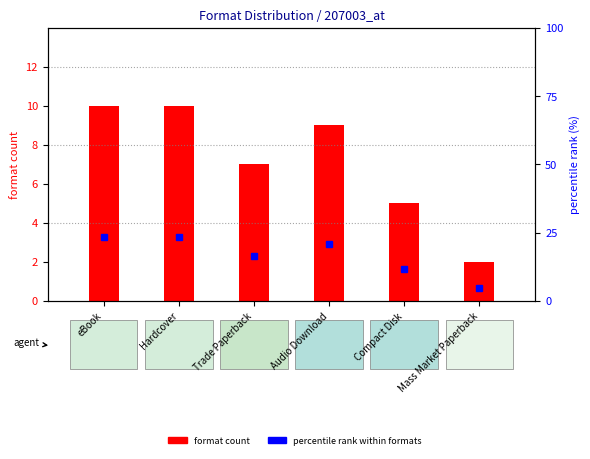

The percentile rank within formats series shows 23.3 at eBook. True or false?

True